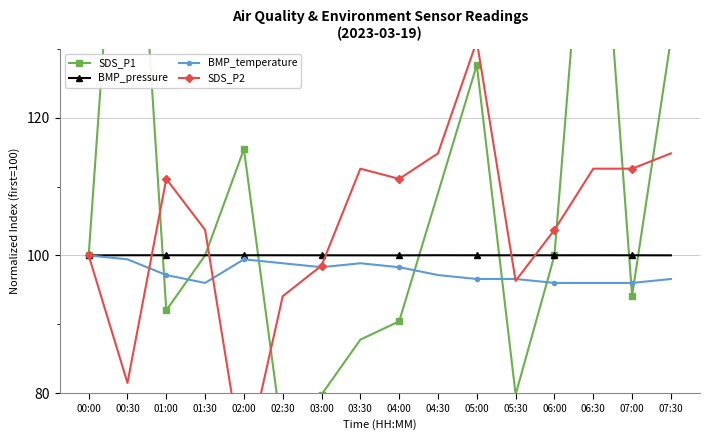

What is the lowest value of the BMP_temperature series?

96.0